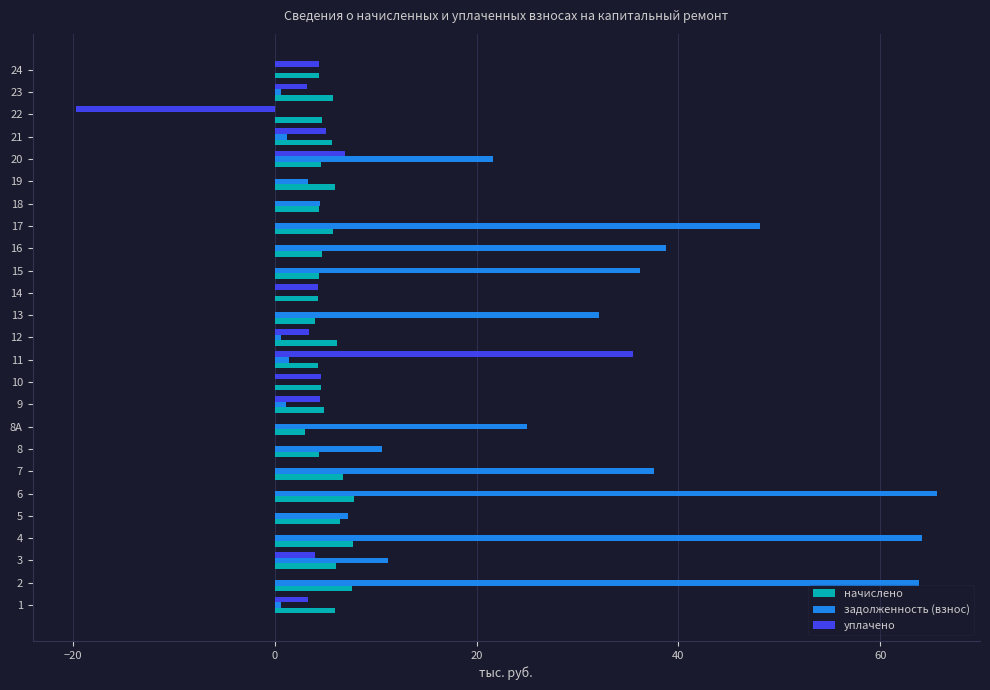

What is the spread (max minus min) of values at 12?

5.5